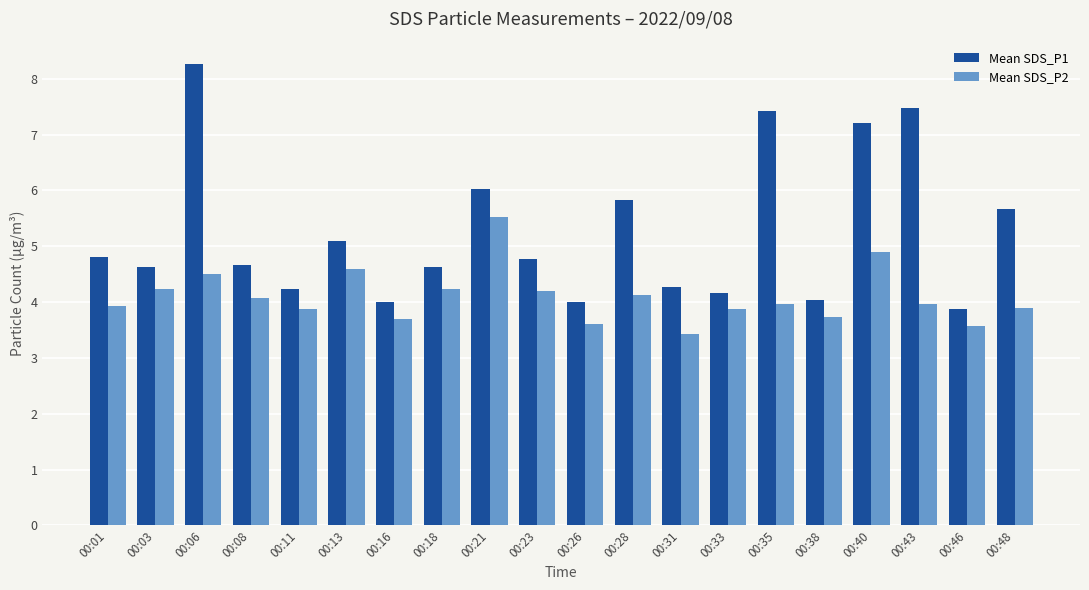

What is the sum of all Mean SDS_P2 values?

81.9